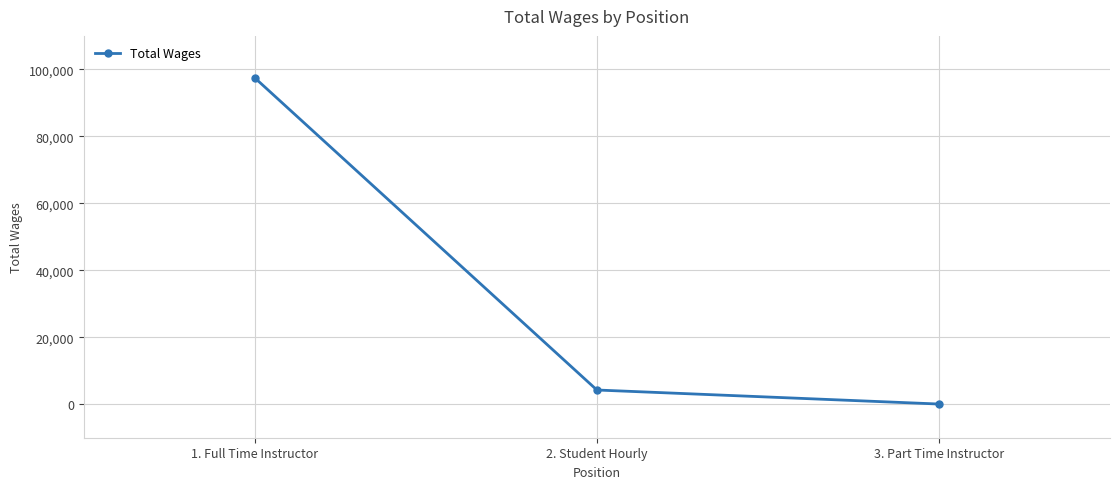

Which has a higher value, 3. Part Time Instructor or 1. Full Time Instructor?

1. Full Time Instructor